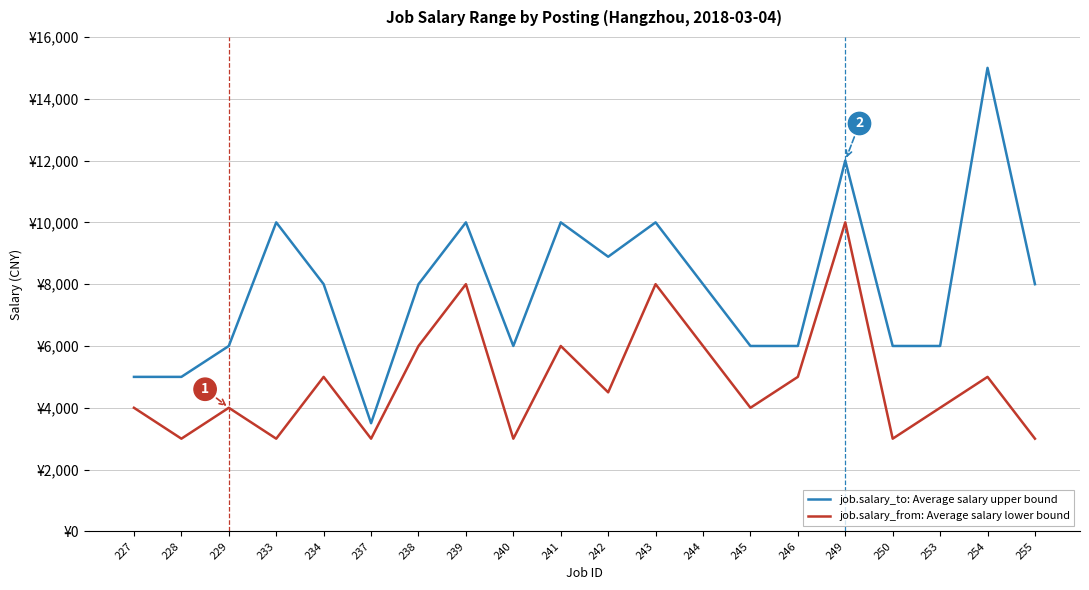

Does the chart display data point markers on the line(s)?

No